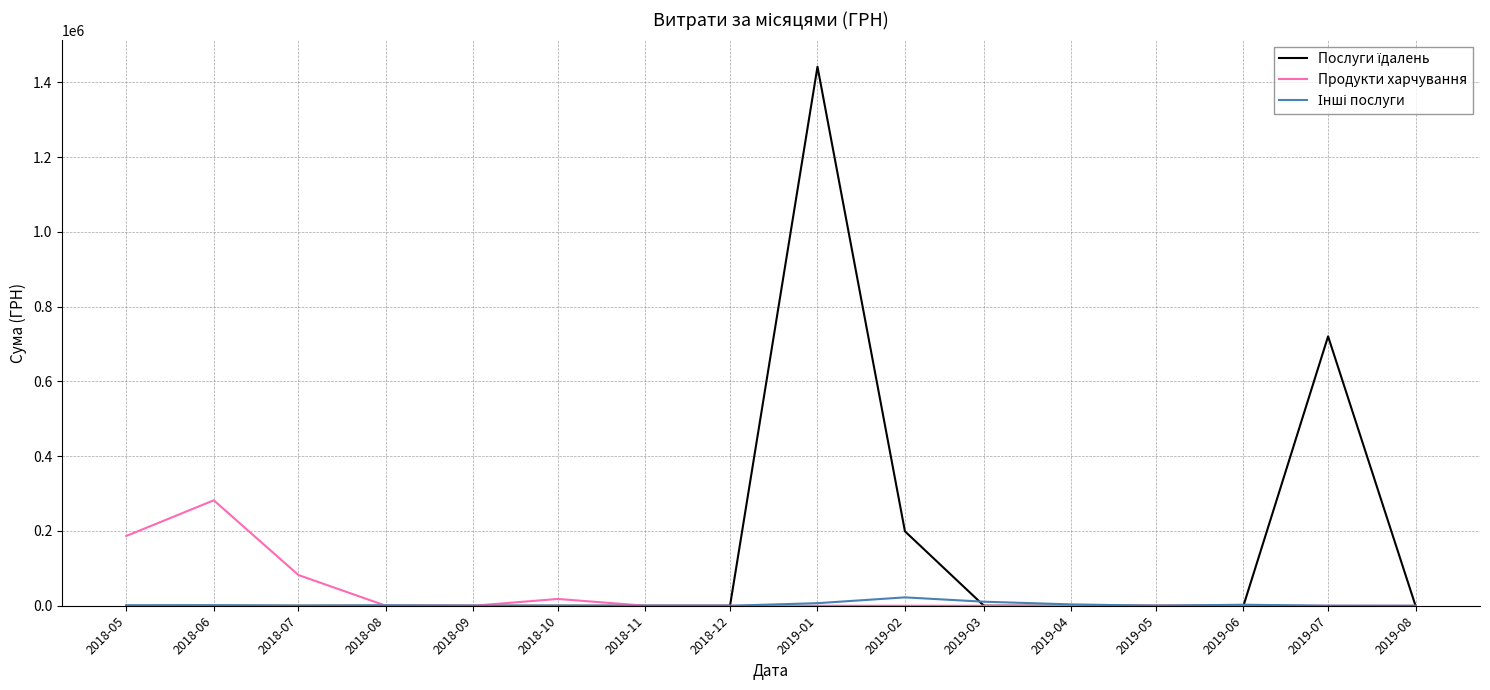

What is the maximum value shown in the chart?

1441837.8